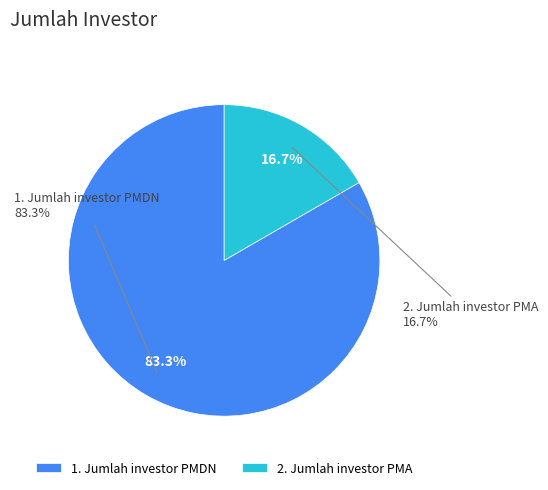

To the nearest percent, what percentage of the pie is 1. Jumlah investor PMDN?

83%